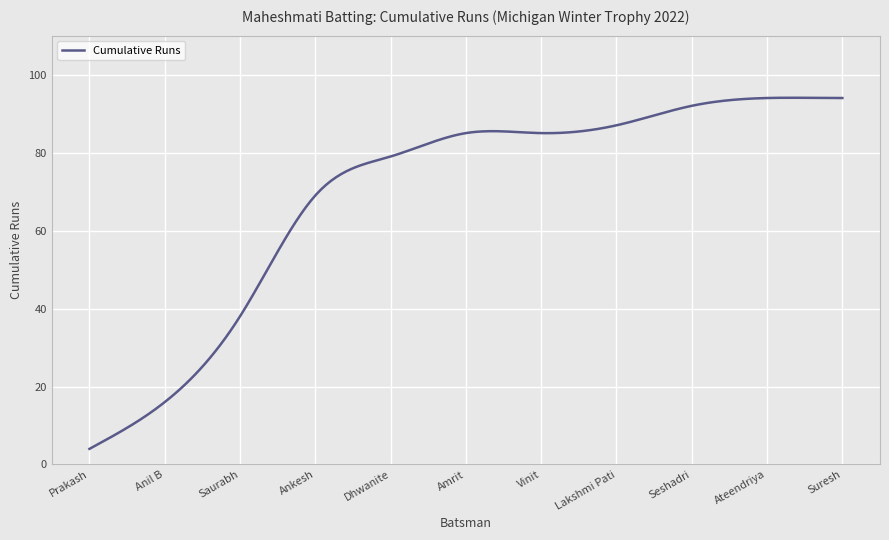

What is the average value?

69.4